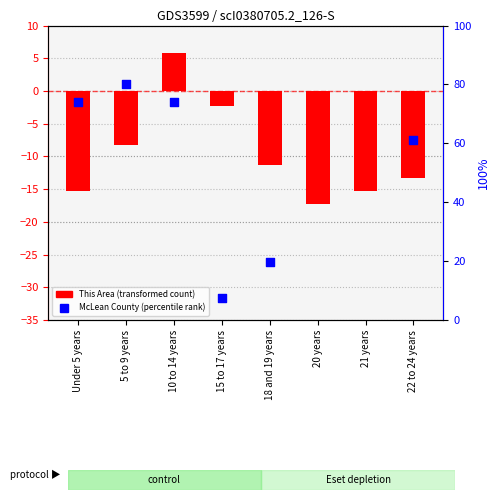

Which series has the widest spread of Y values?

McLean County (percentile rank)